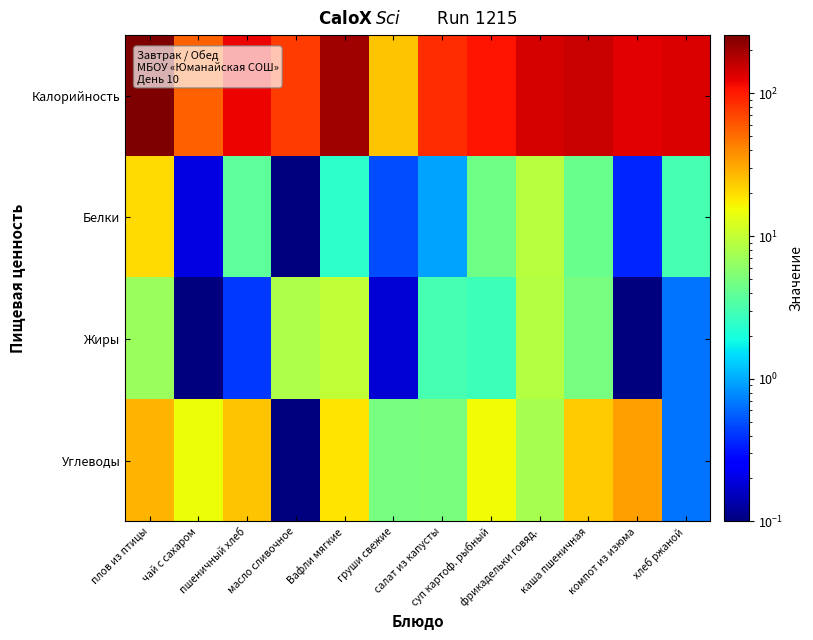

What is the maximum value shown in the chart?

256.0